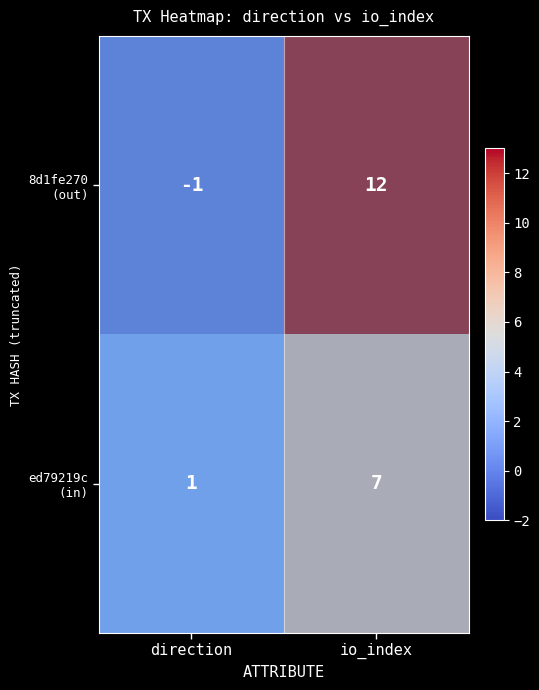

Which label corresponds to the largest value in the chart?

io_index